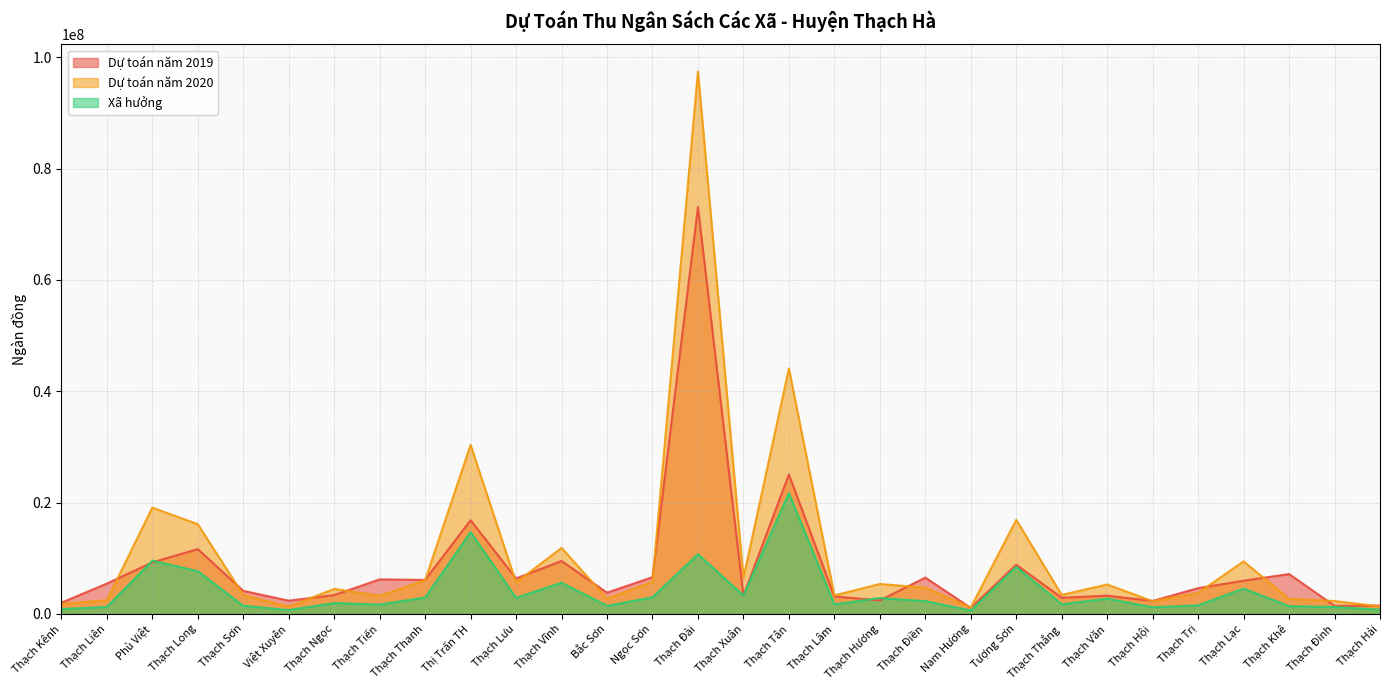

Which category has the highest value across all series?

Thạch Đài